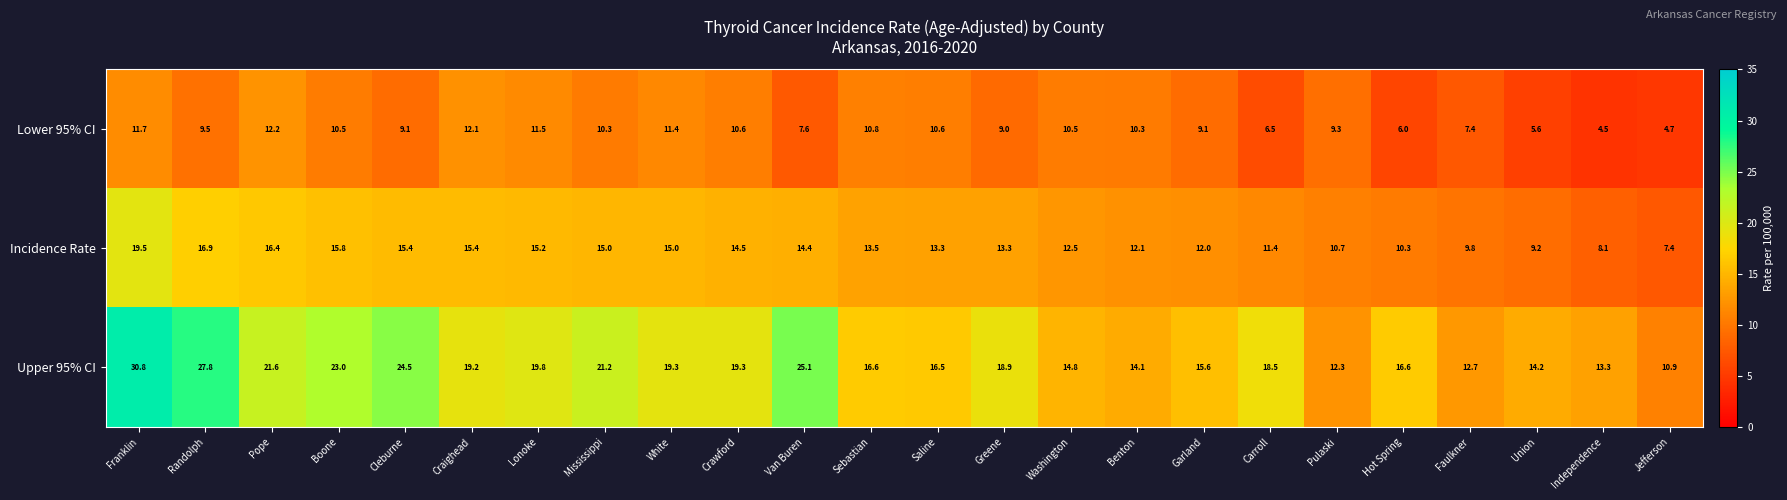

The Upper 95% CI series shows 27.8 at Randolph. True or false?

True